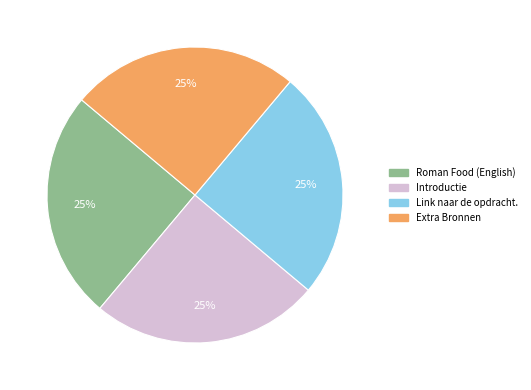

To the nearest percent, what percentage of the pie is Introductie?

25%